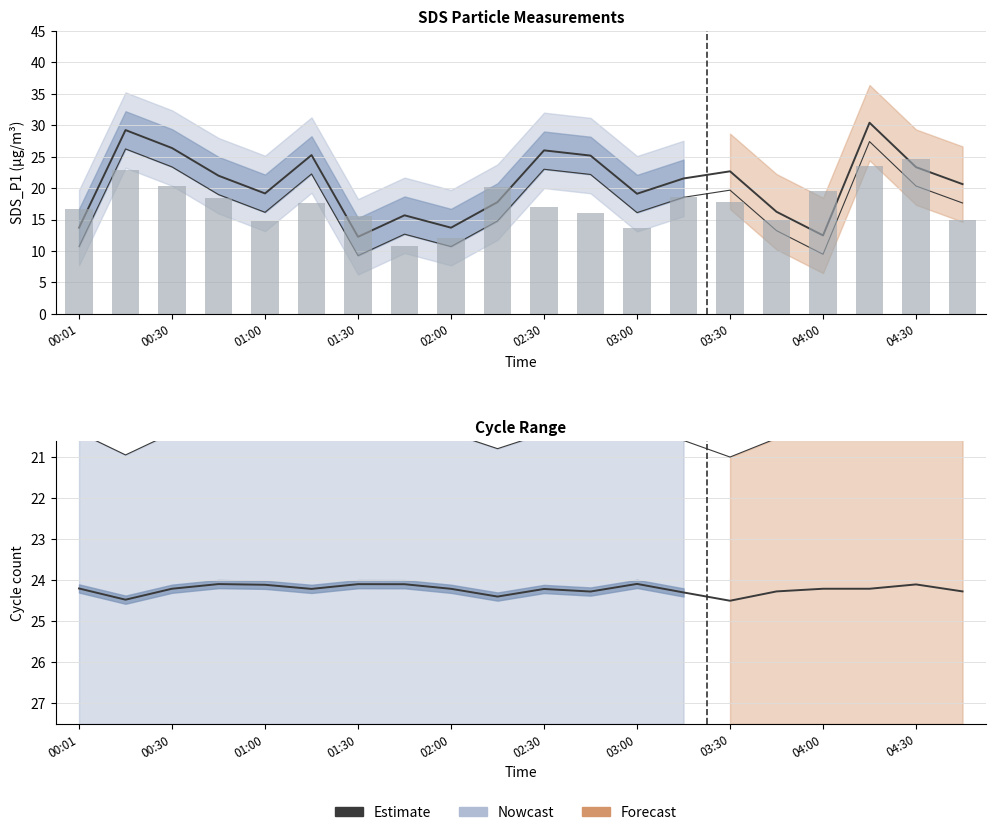

Approximately how many times larger is the value at 01:30 compared to 04:00?

1.0